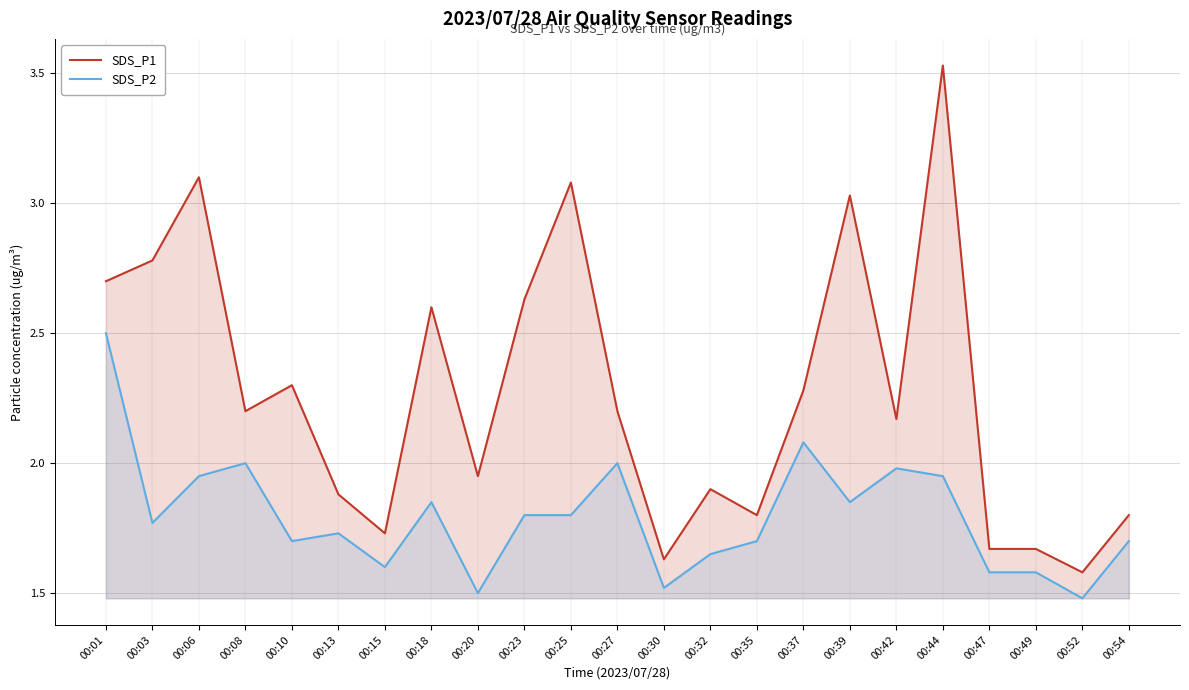

How many lines are shown in the chart?

2